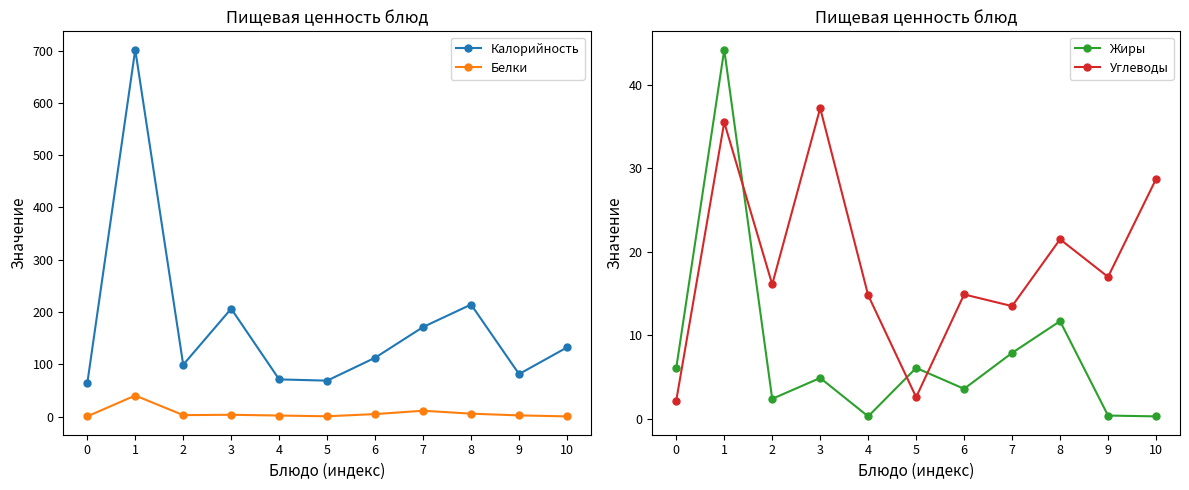

Where is Жиры nearest to the value 22?

8